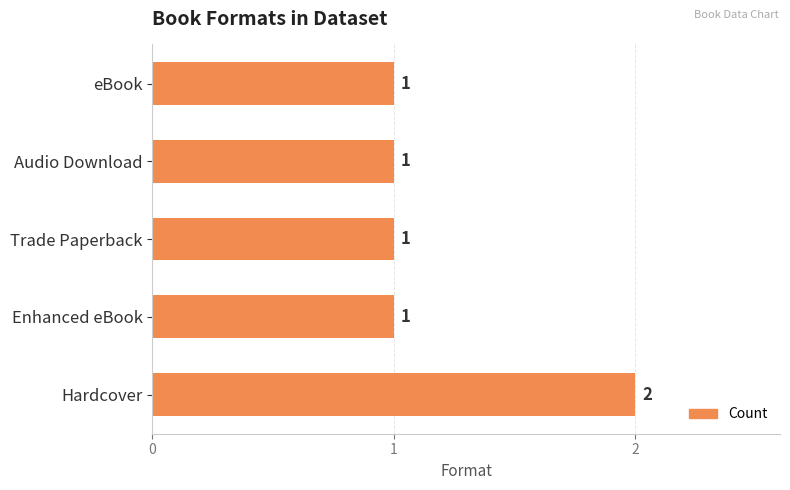

Reading bottom to top, transcribe all the data shown in this chart.

2	1	1	1	1